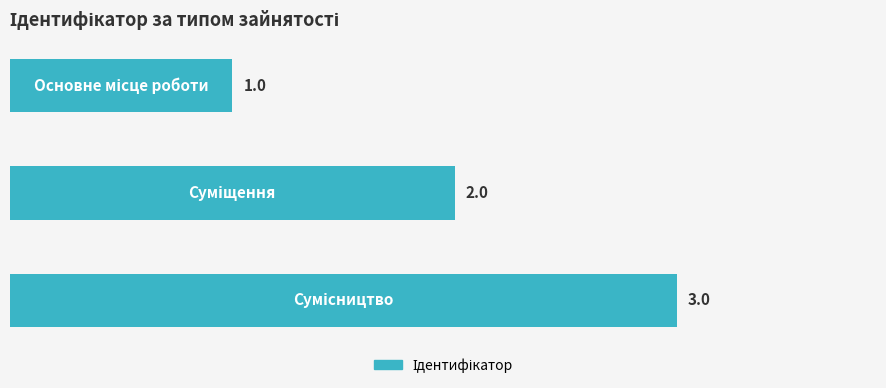

What is the sum of all values?

6